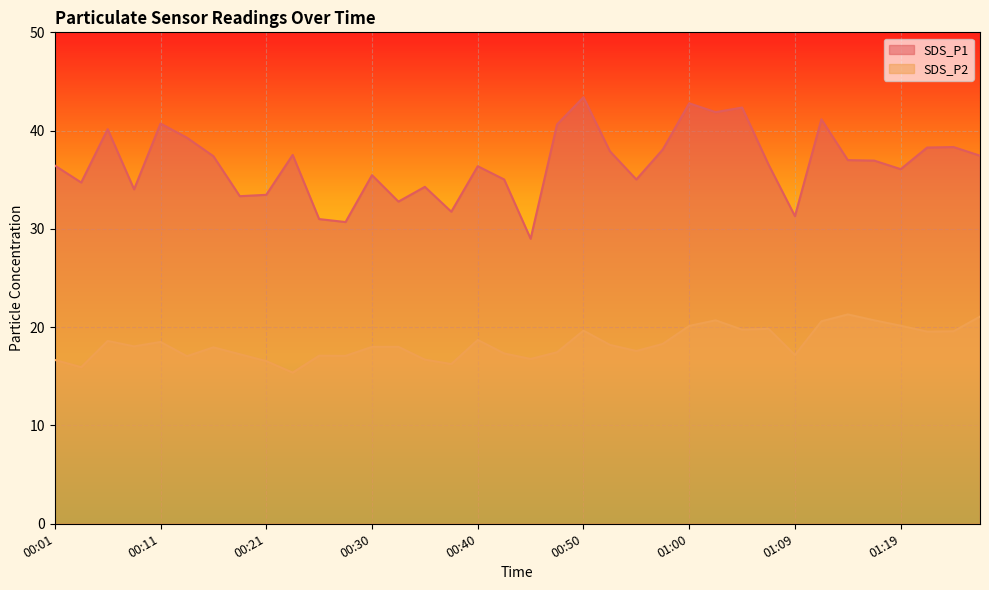

Count the number of categories in the chart.

36